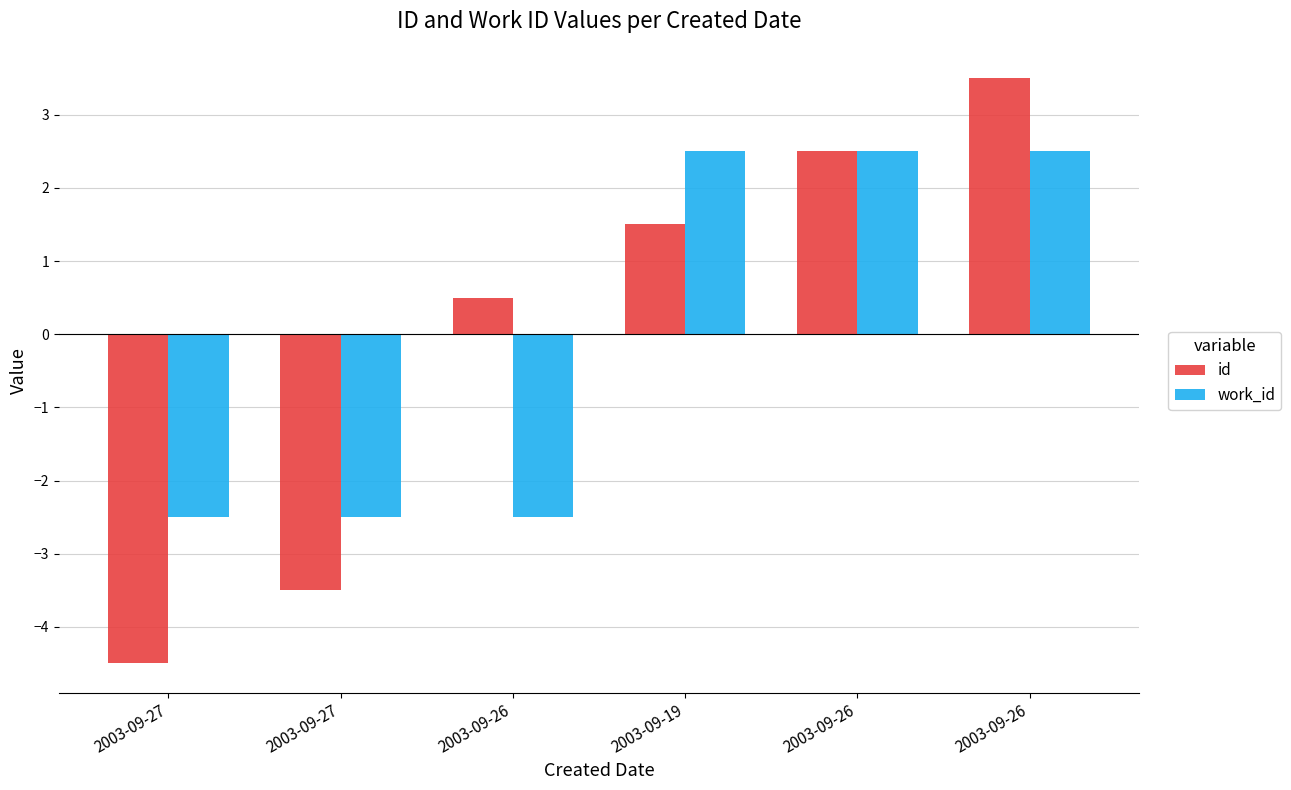

What is the sum of the work_id values at 2003-09-27 and 2003-09-26?

-5.0